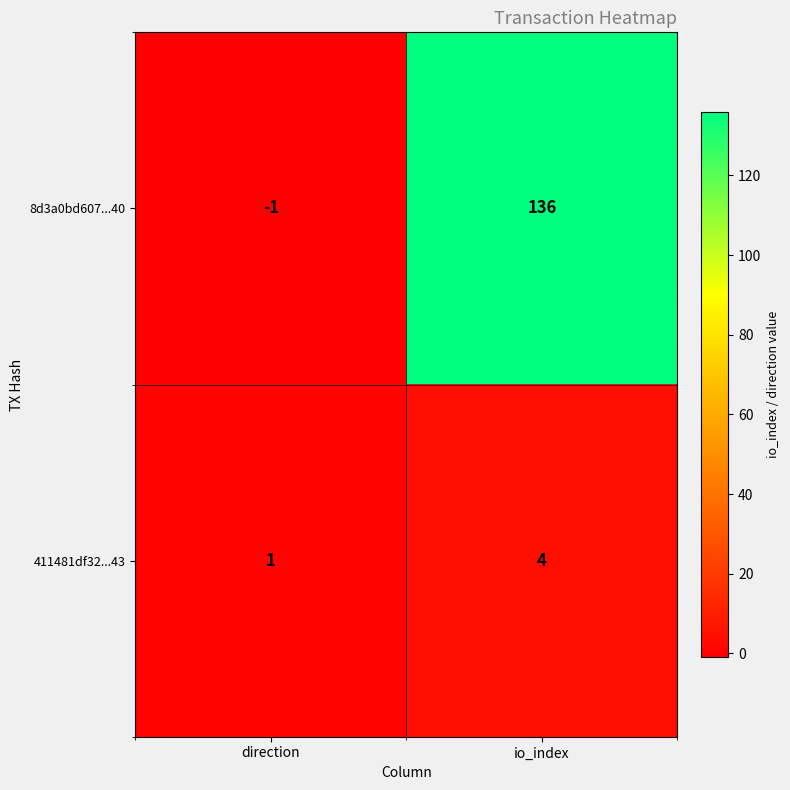

Which series has the largest range (max minus min)?

8d3a0bd607...40